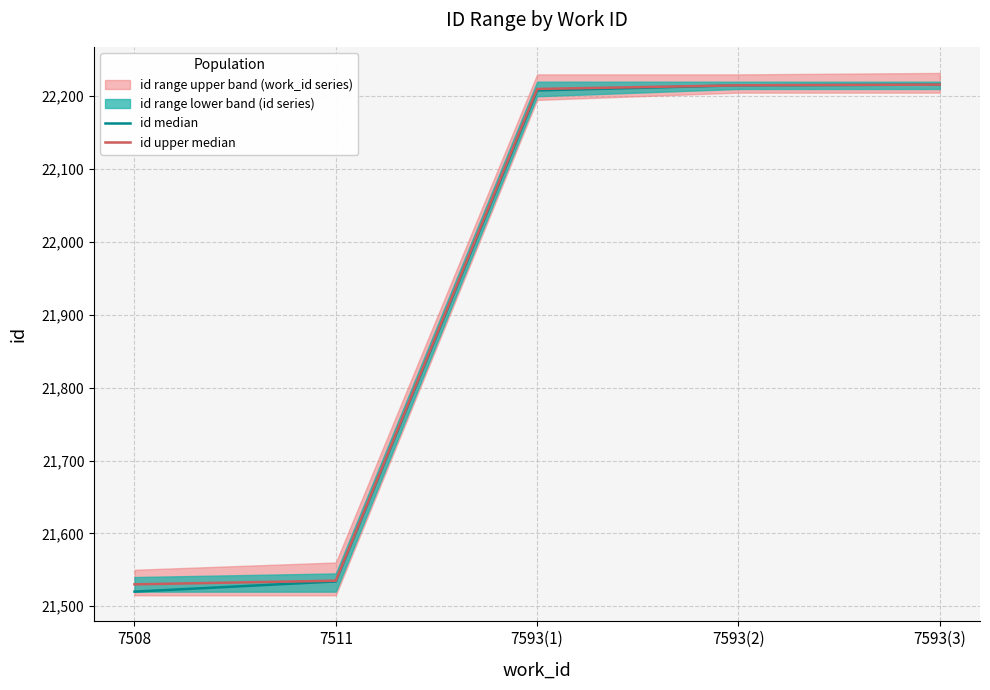

Which has a higher value, 7511 or 7593(2)?

7593(2)